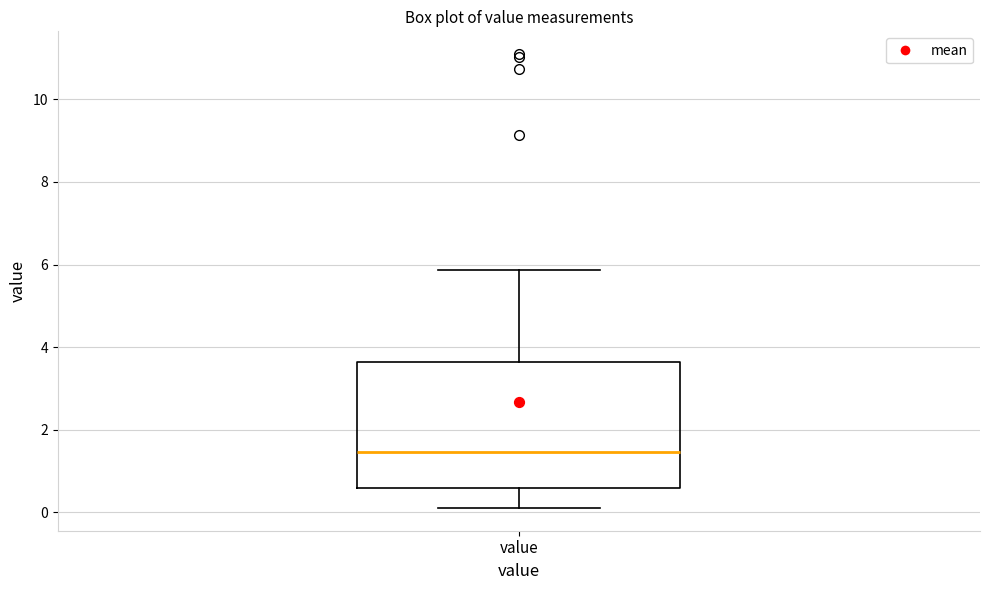

Transcribe this box plot: give where the median line is, the range the box spans, and where the two whiskers end, as read against the y-axis. The values are not printed on the chart, so give them approximately, as read against the axis.

median 1.4, box 0.6 to 3.6, whiskers 0.2 to 5.8